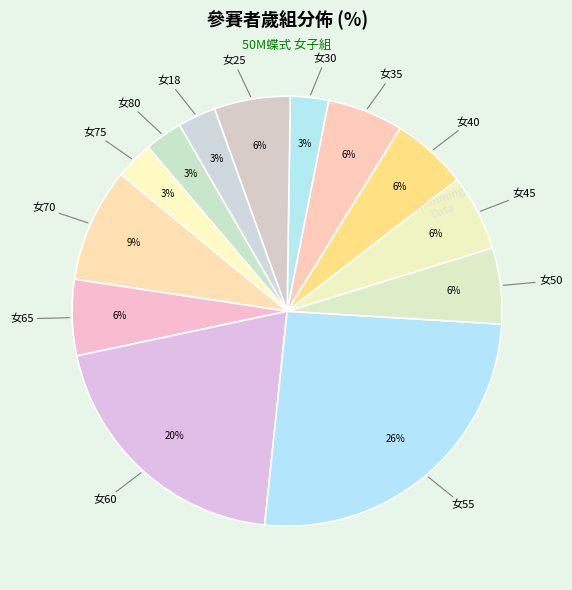

The 女25 slice represents 20% of the pie. True or false?

False